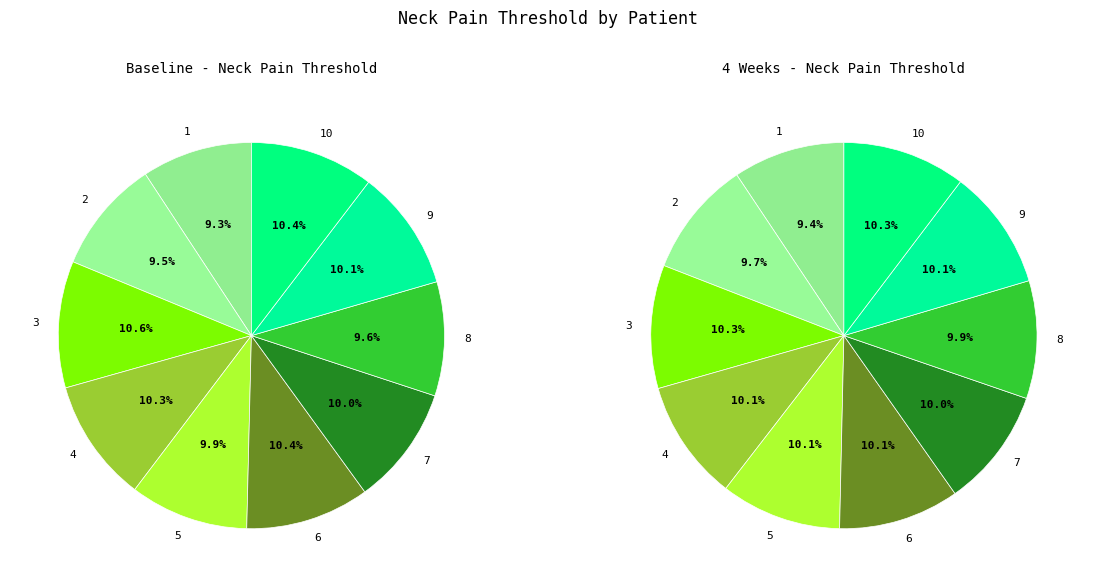

Does any single category account for the majority?

No